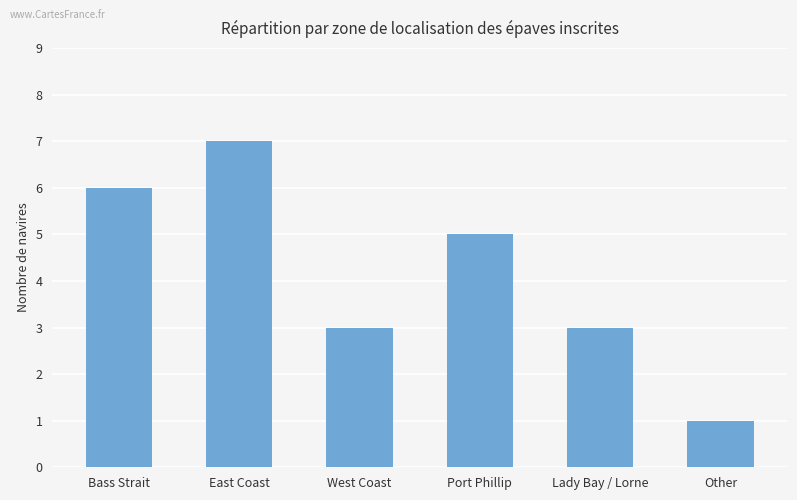

How many values are below 5?

3